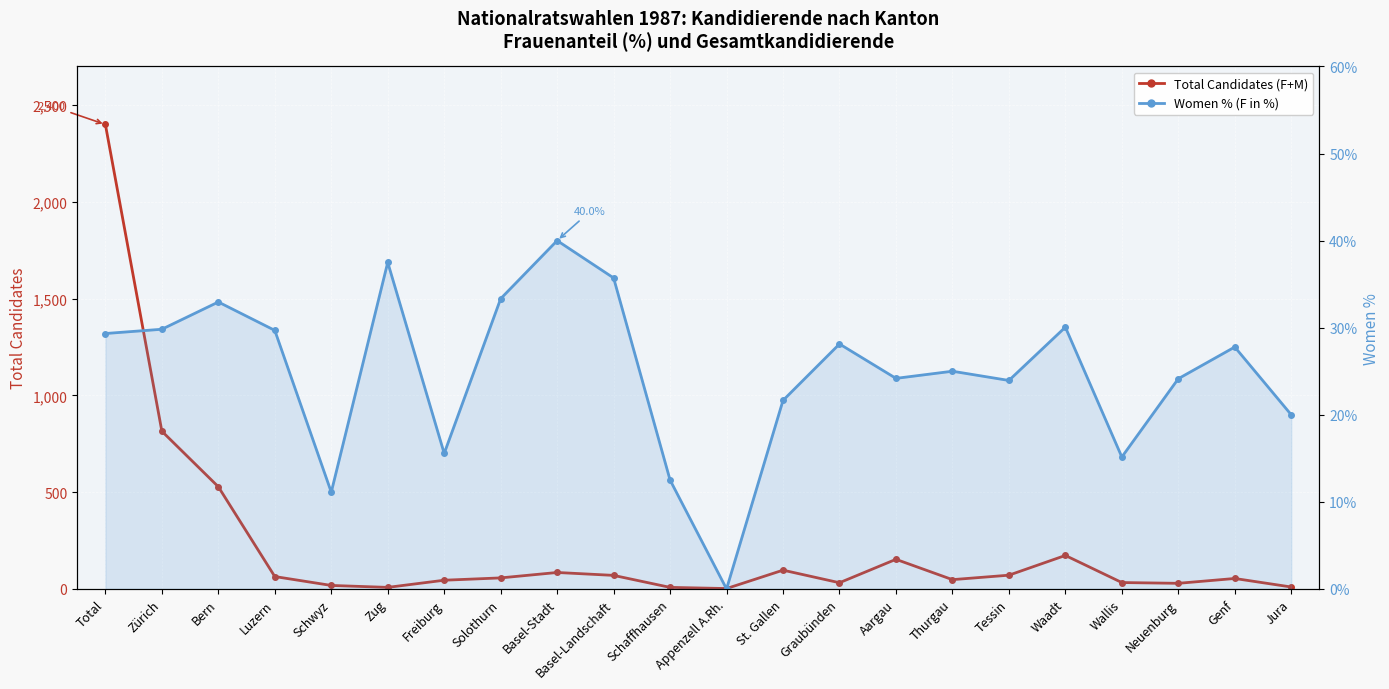

At which label is Total Candidates (F+M) closest to 1201?

Zürich